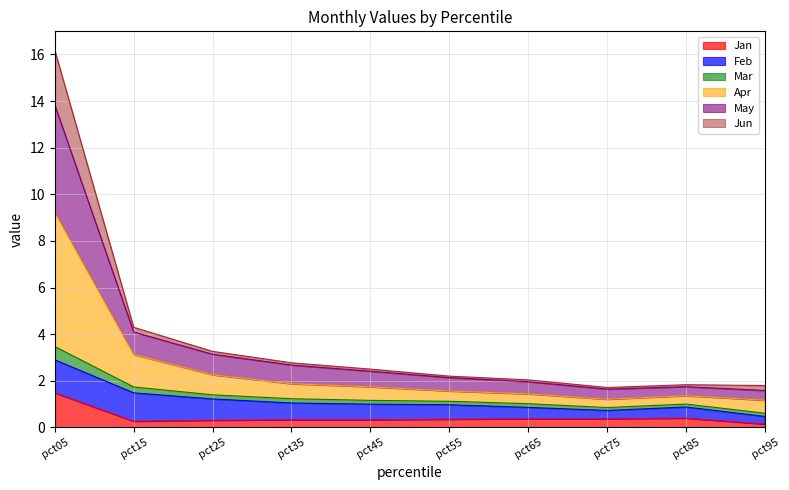

True or false: May has a value of 13.8 at pct05.

True